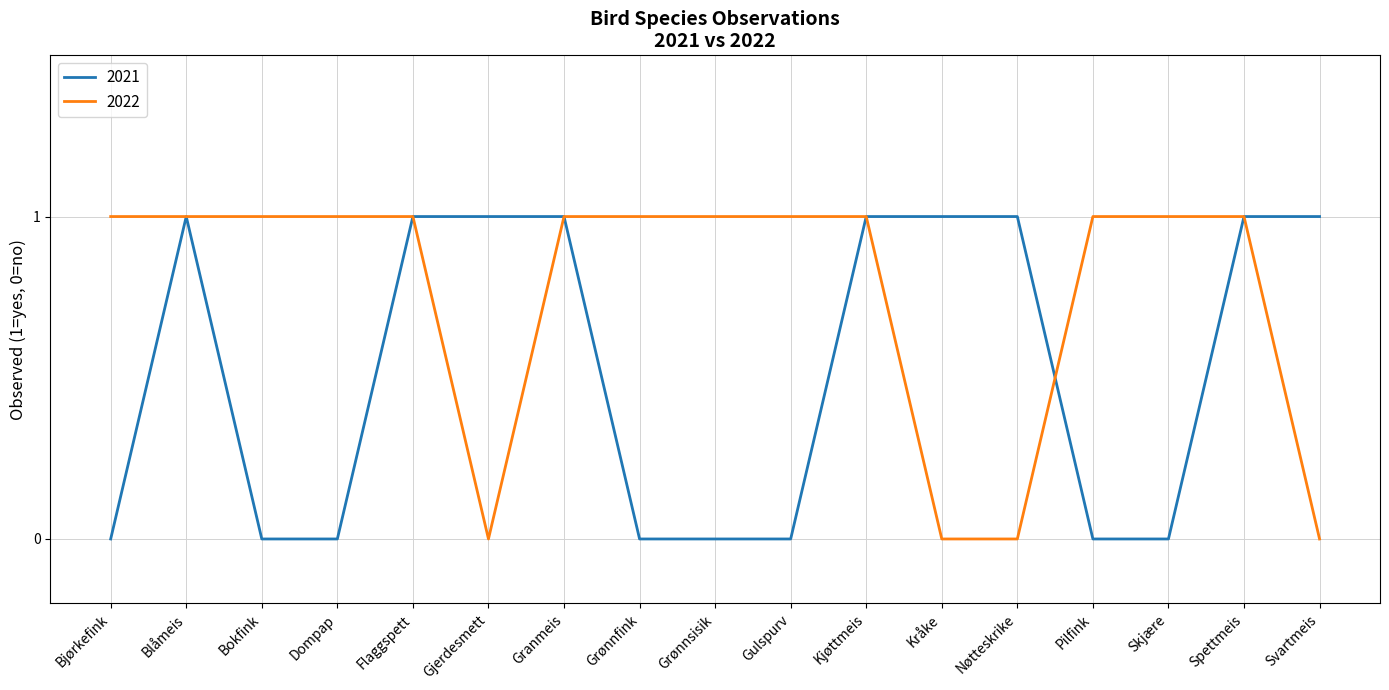

The value of 2021 at Dompap is 0. True or false?

True